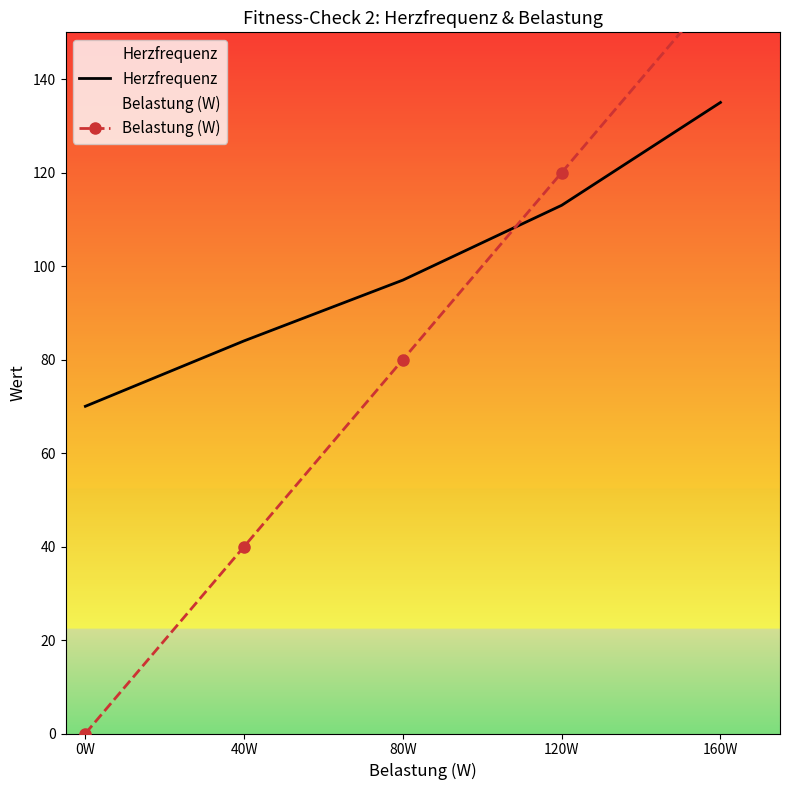

At which label is Herzfrequenz closest to 102?

80W